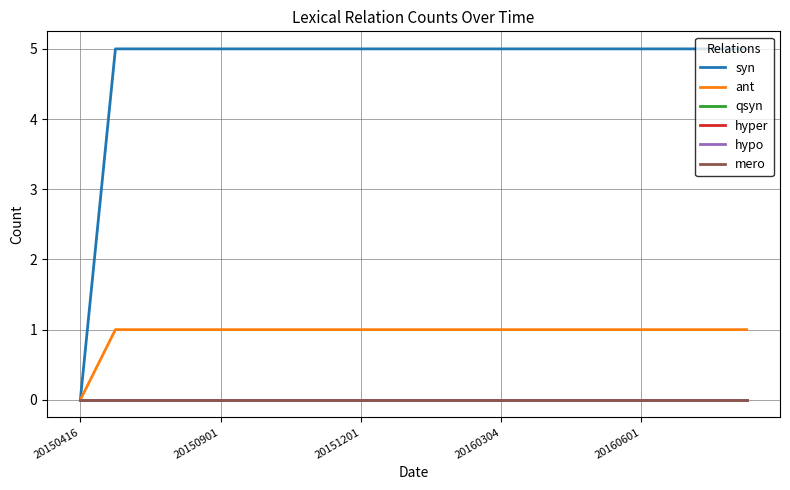

At how many categories does at least one series exceed 0?

19